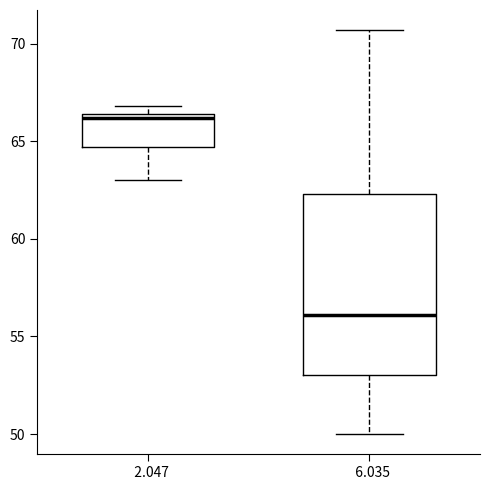

Which box is the tallest, from its lower edge to its upper edge?

6.035